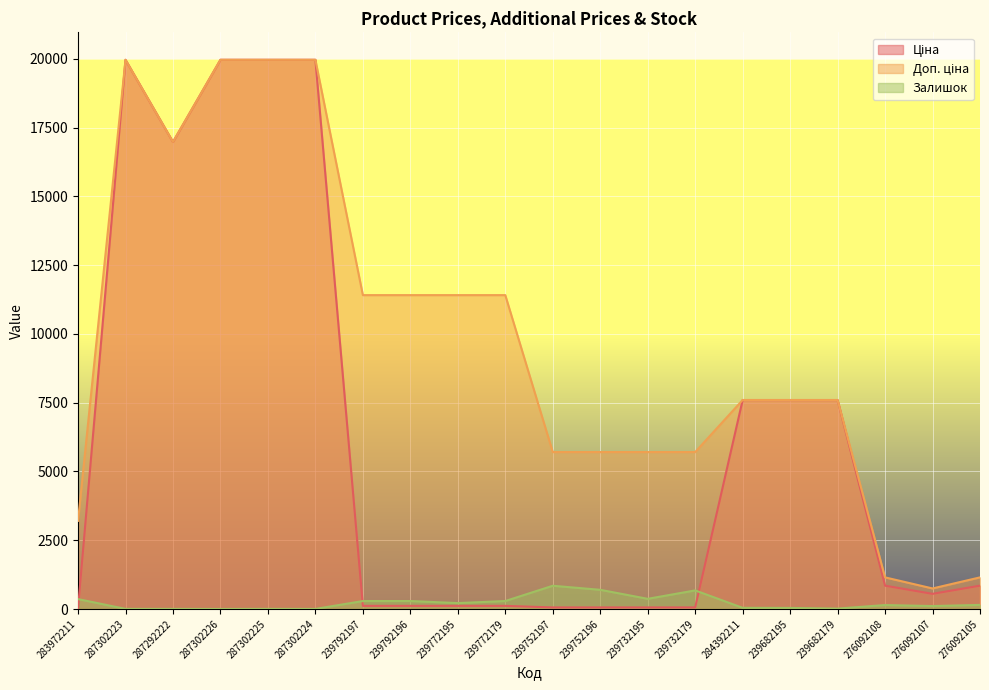

Between 239752196 and 287302225, which is larger?

287302225